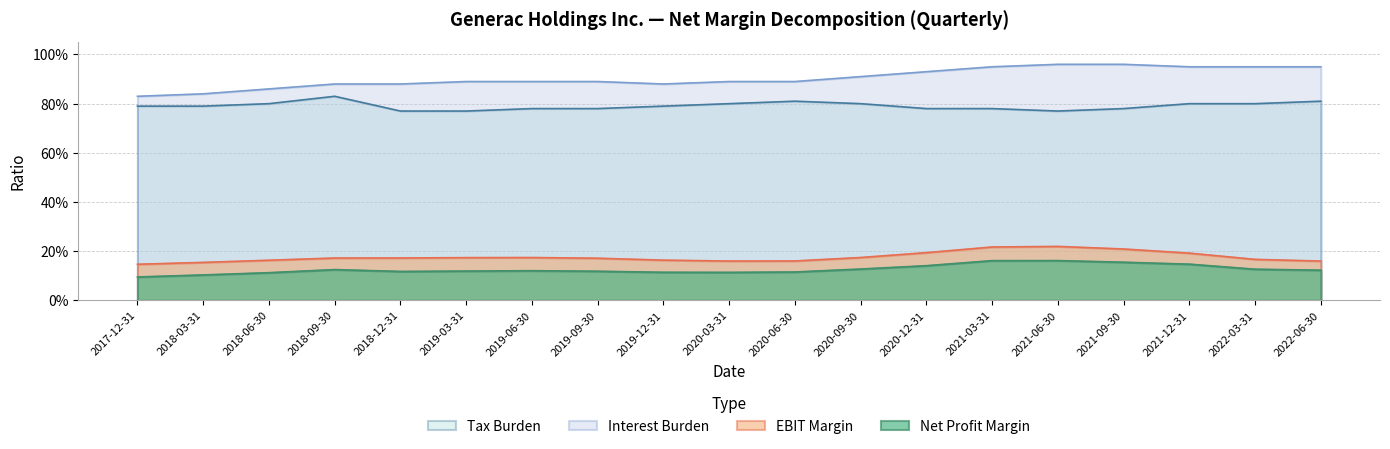

Reading left to right, extract all data points from this chart.

Net Profit Margin: 2017-12-31=0.1	2018-03-31=0.1	2018-06-30=0.1	2018-09-30=0.1	2018-12-31=0.1	2019-03-31=0.1	2019-06-30=0.1	2019-09-30=0.1	2019-12-31=0.1	2020-03-31=0.1	2020-06-30=0.1	2020-09-30=0.1	2020-12-31=0.1	2021-03-31=0.2	2021-06-30=0.2	2021-09-30=0.2	2021-12-31=0.1	2022-03-31=0.1	2022-06-30=0.1
EBIT Margin: 2017-12-31=0.1	2018-03-31=0.2	2018-06-30=0.2	2018-09-30=0.2	2018-12-31=0.2	2019-03-31=0.2	2019-06-30=0.2	2019-09-30=0.2	2019-12-31=0.2	2020-03-31=0.2	2020-06-30=0.2	2020-09-30=0.2	2020-12-31=0.2	2021-03-31=0.2	2021-06-30=0.2	2021-09-30=0.2	2021-12-31=0.2	2022-03-31=0.2	2022-06-30=0.2
Interest Burden: 2017-12-31=0.8	2018-03-31=0.8	2018-06-30=0.9	2018-09-30=0.9	2018-12-31=0.9	2019-03-31=0.9	2019-06-30=0.9	2019-09-30=0.9	2019-12-31=0.9	2020-03-31=0.9	2020-06-30=0.9	2020-09-30=0.9	2020-12-31=0.9	2021-03-31=0.9	2021-06-30=1.0	2021-09-30=1.0	2021-12-31=0.9	2022-03-31=0.9	2022-06-30=0.9
Tax Burden: 2017-12-31=0.8	2018-03-31=0.8	2018-06-30=0.8	2018-09-30=0.8	2018-12-31=0.8	2019-03-31=0.8	2019-06-30=0.8	2019-09-30=0.8	2019-12-31=0.8	2020-03-31=0.8	2020-06-30=0.8	2020-09-30=0.8	2020-12-31=0.8	2021-03-31=0.8	2021-06-30=0.8	2021-09-30=0.8	2021-12-31=0.8	2022-03-31=0.8	2022-06-30=0.8